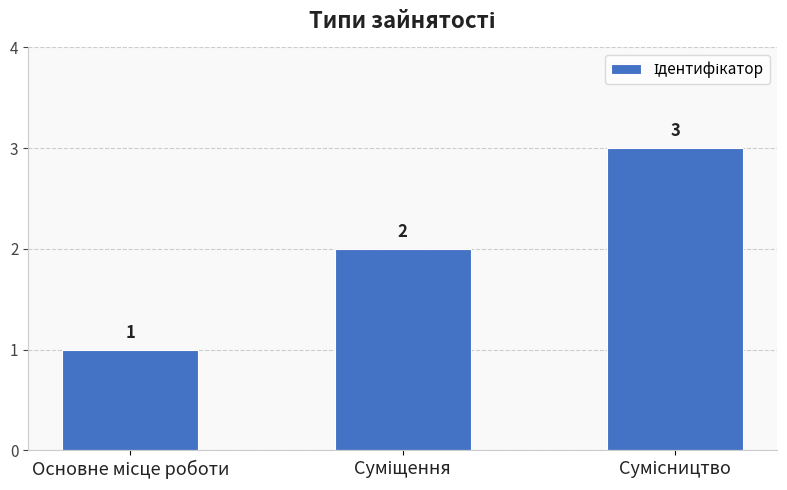

Count the number of categories in the chart.

3